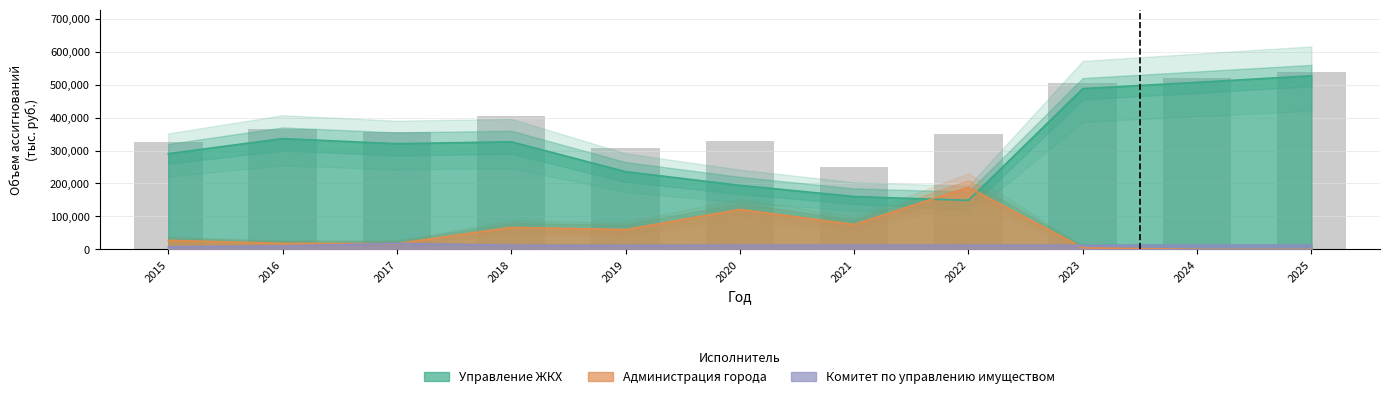

List the labels in order of Управление ЖКХ value, largest first.

2025, 2024, 2023, 2016, 2018, 2017, 2015, 2019, 2020, 2021, 2022